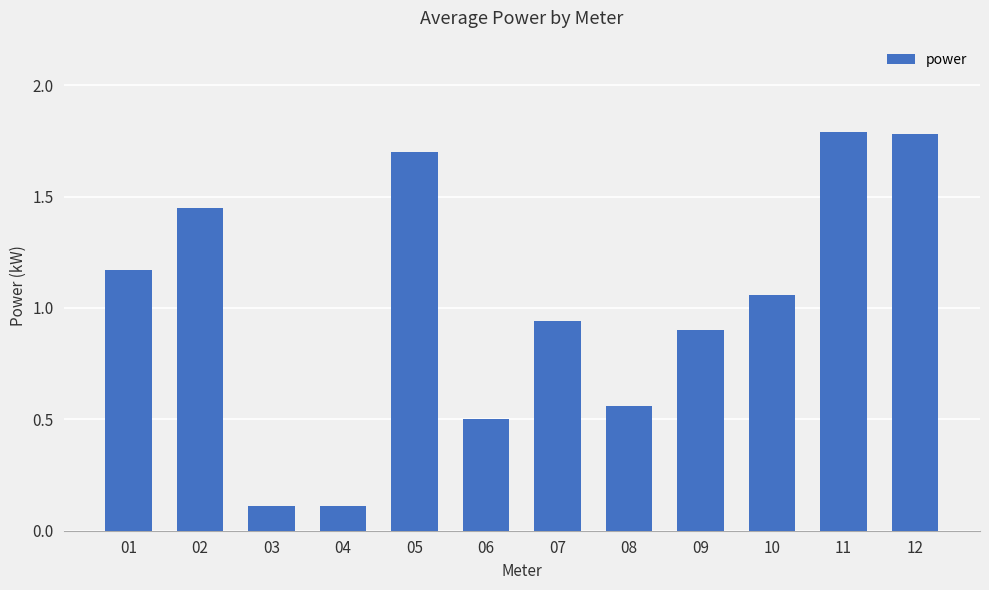

What is the value of the 6th bar from the left?

0.5